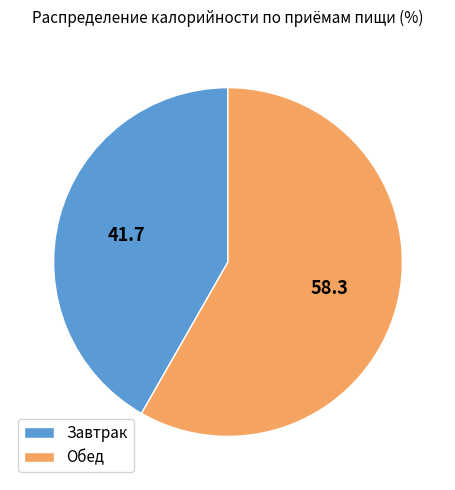

Does any single category account for the majority?

Yes